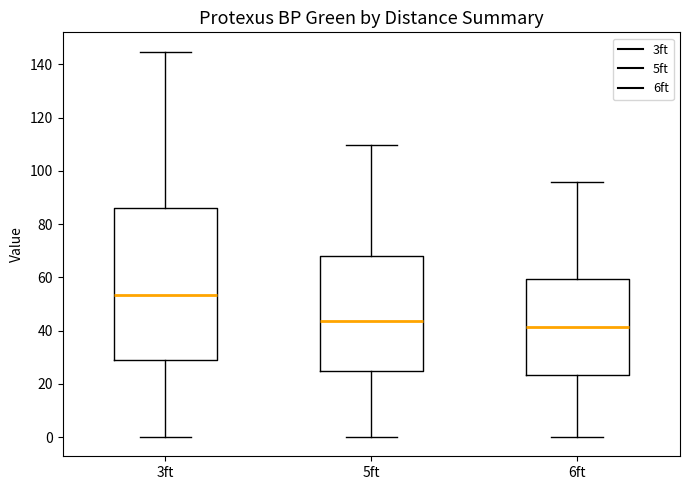

Reading left to right, transcribe this box plot: for each box, give where its median line is, the range the box spans, and where its two whiskers end, as read against the y-axis. The values are not printed on the chart, so give them approximately, as read against the axis.

3ft: median 54, box 30 to 86, whiskers 0 to 144
5ft: median 44, box 24 to 68, whiskers 0 to 110
6ft: median 42, box 24 to 60, whiskers 0 to 96